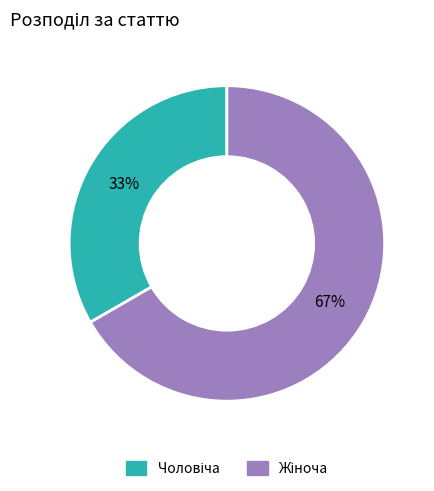

To the nearest percent, what is the average slice percentage?

50%